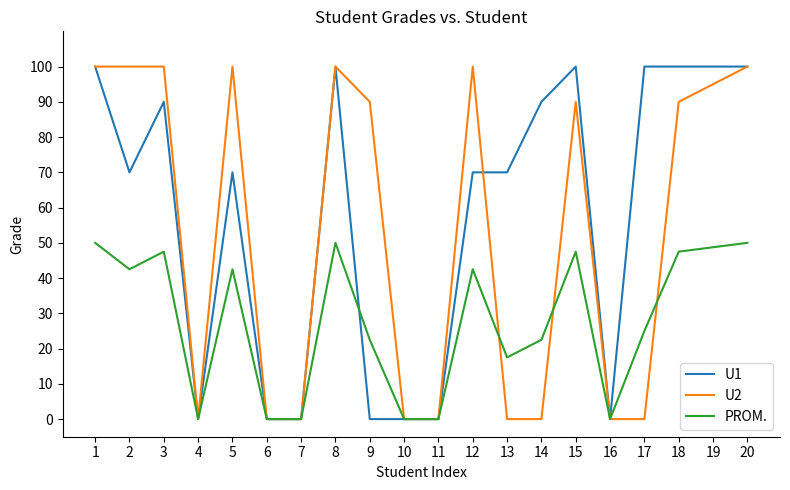

What is the difference between the highest and lowest values at 5?

57.5